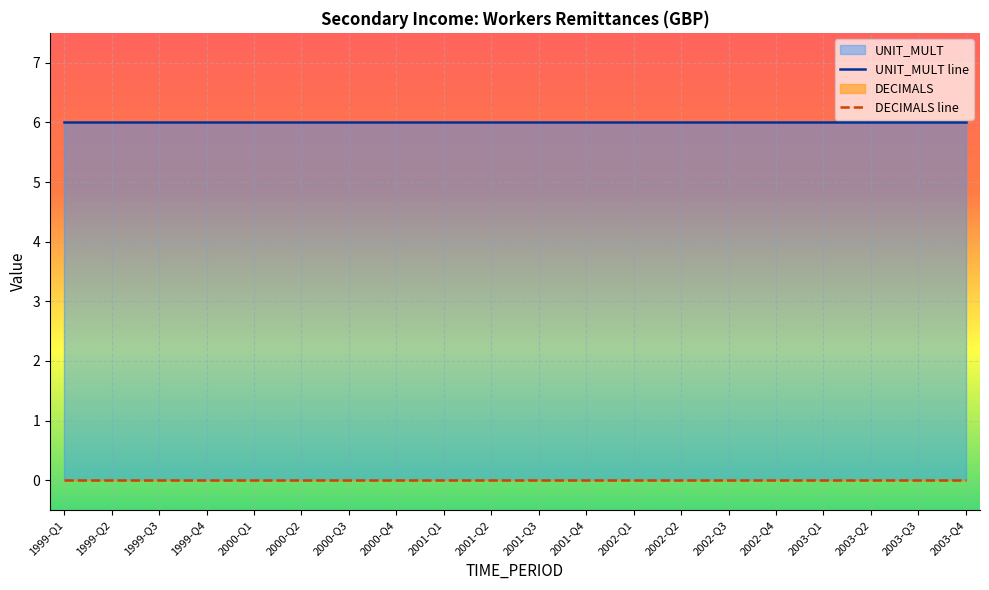

Between 2000-Q4 and 2003-Q4, which series saw the biggest shift?

UNIT_MULT line